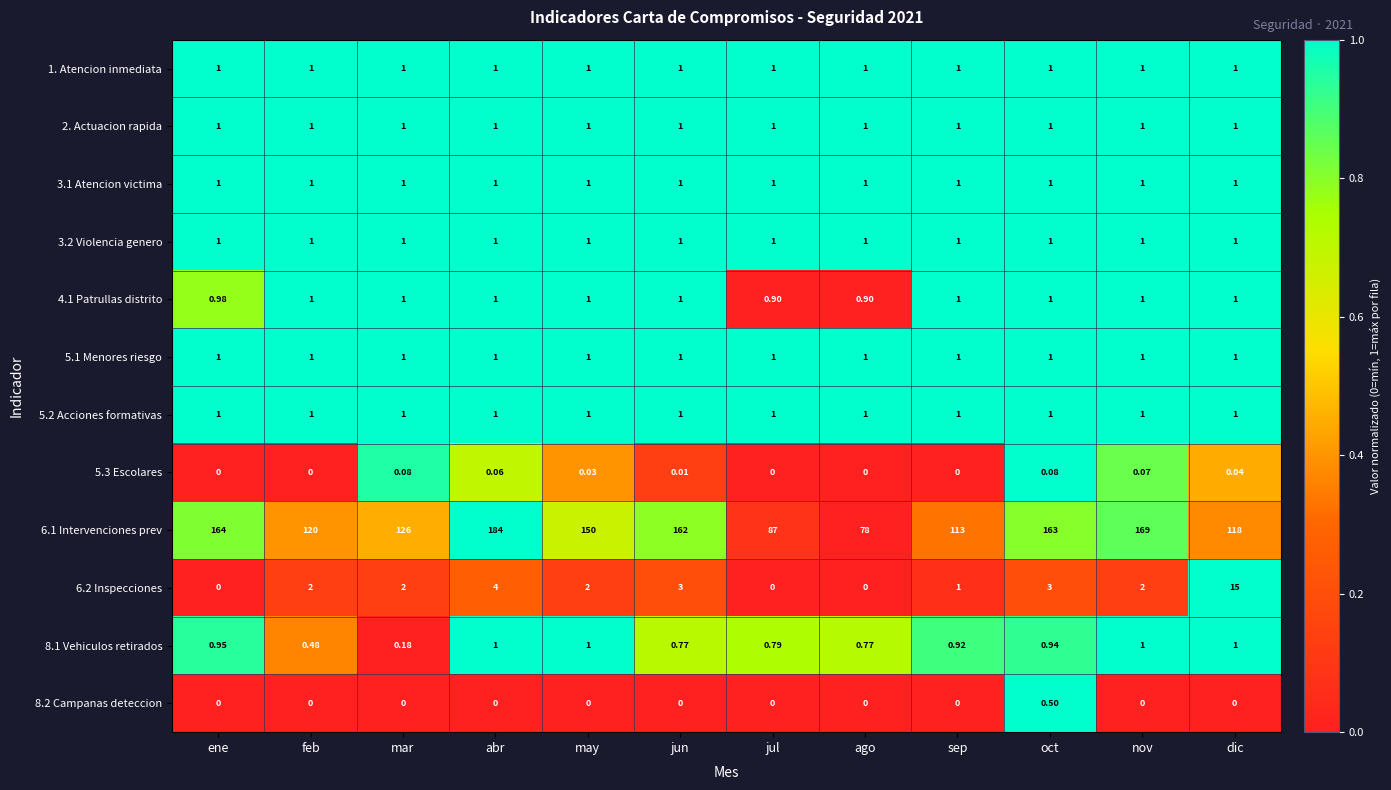

At which category is the sum across all series the highest?

abr